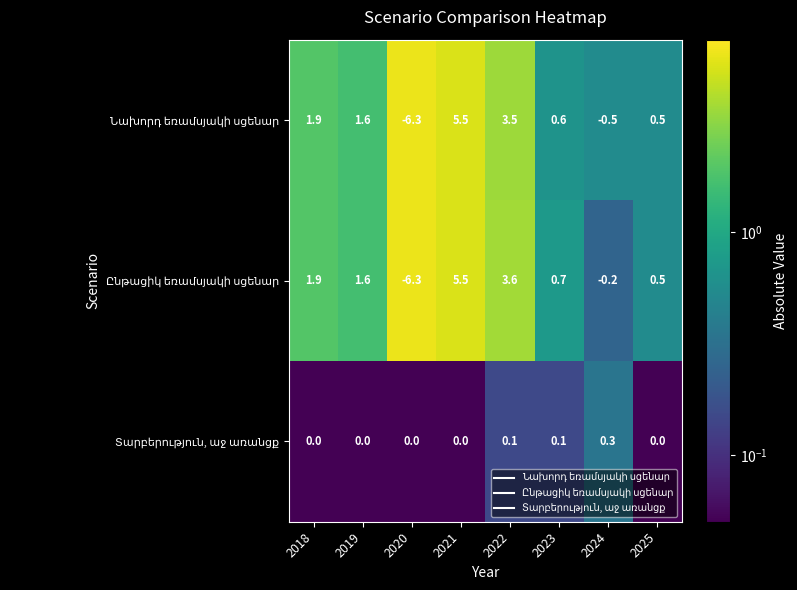

What is the total value across all series at 2024?

-0.4